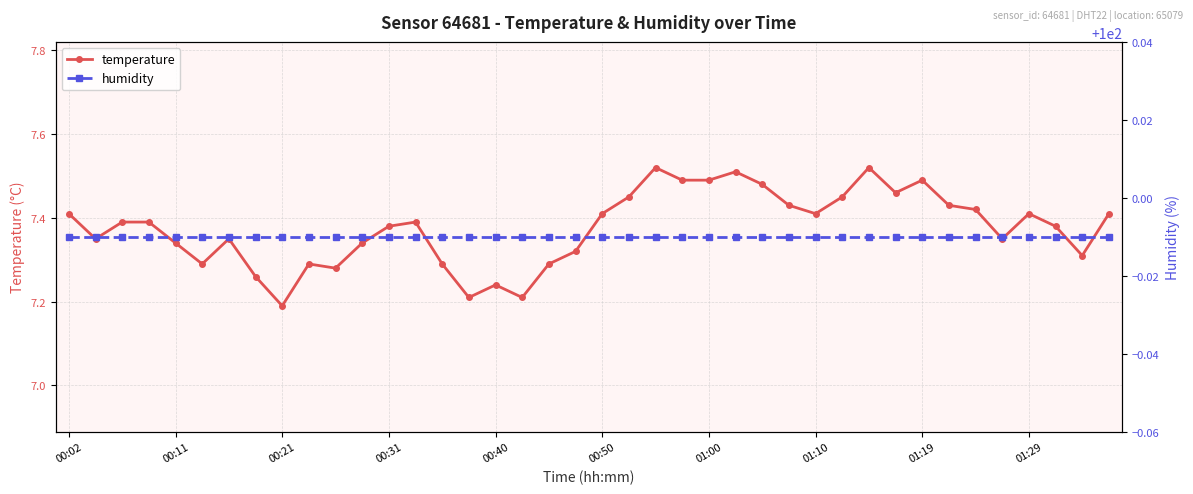

What is the greatest value displayed?

100.0